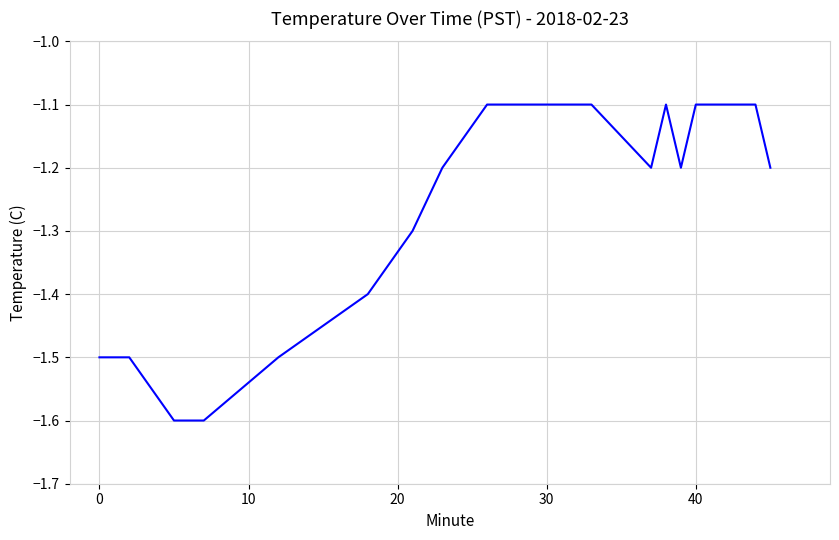

What is the smallest value displayed?

-1.6